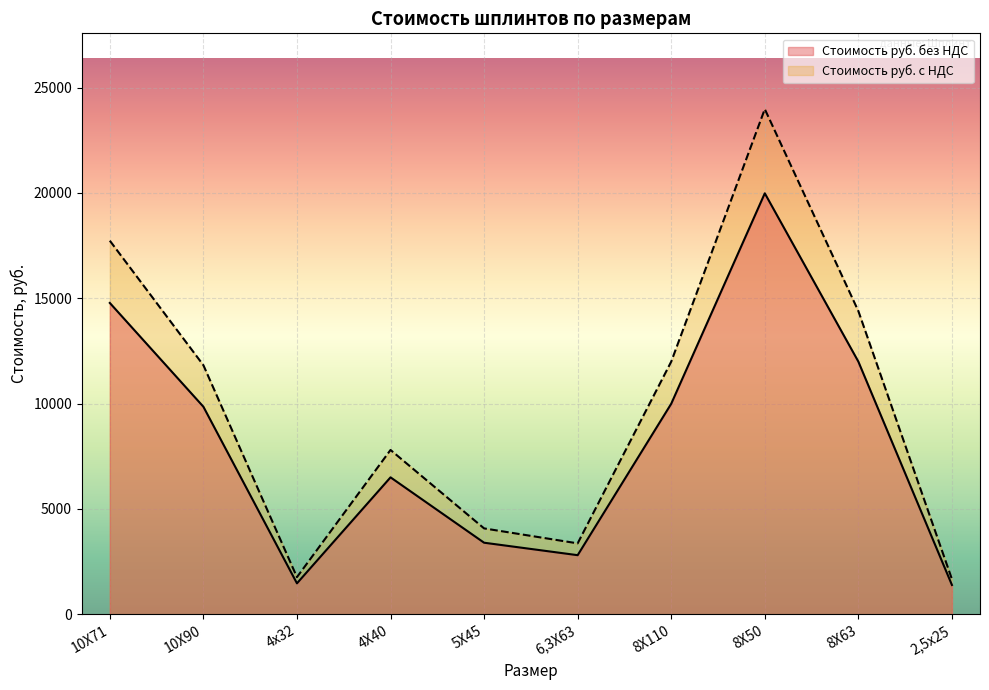

What is the difference between the Стоимость руб. с НДС values at 4х32 and 8Х110?

10229.7